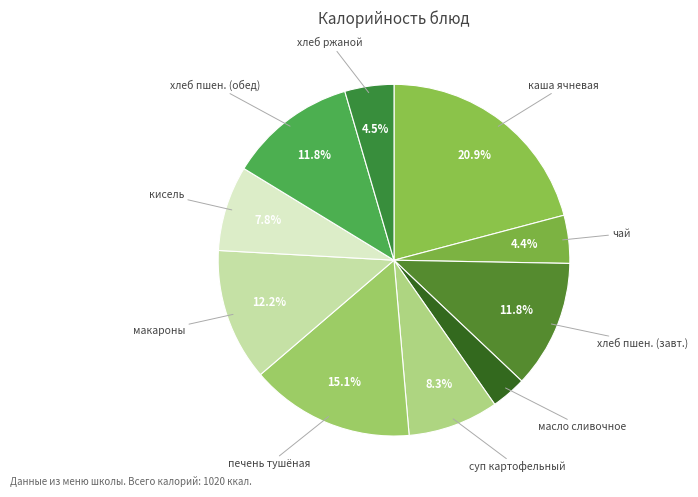

Which slice is the largest?

каша ячневая